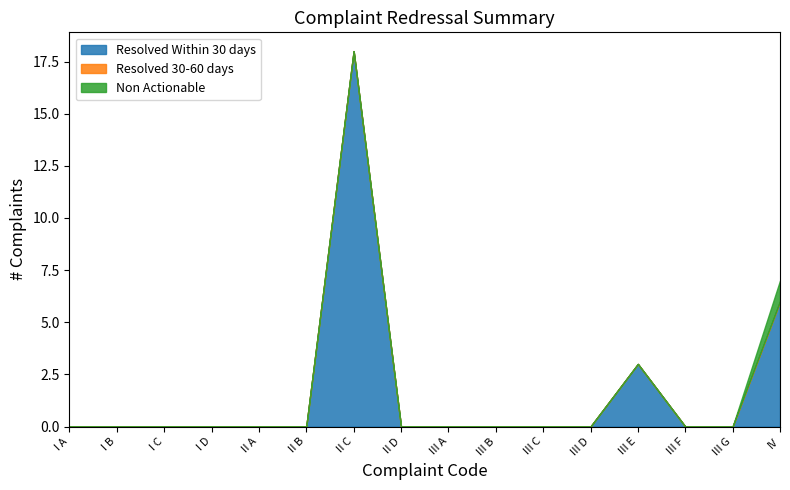

At how many categories does at least one series exceed 15?

1